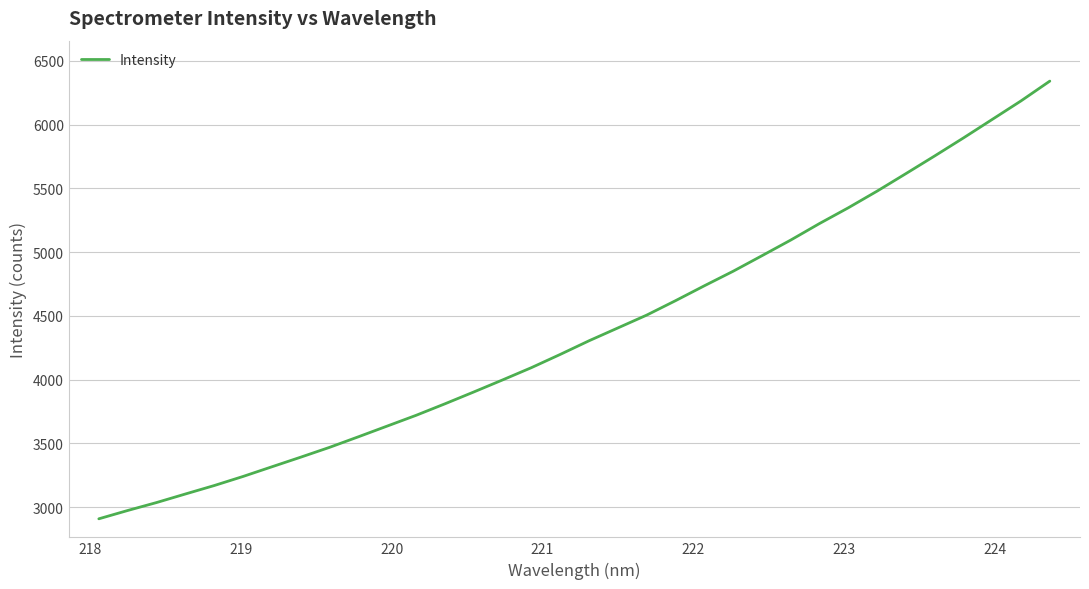

What is the difference between the maximum and minimum values?

3431.7